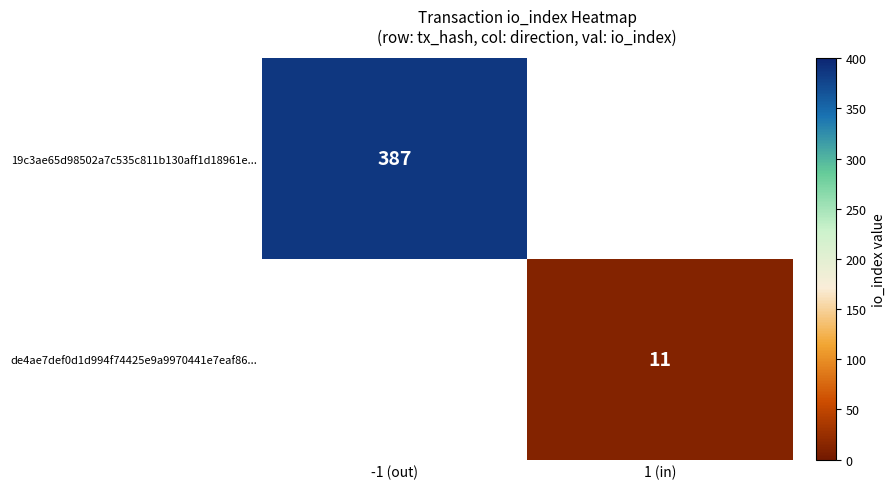

True or false: de4ae7def0d1d994f74425e9a9970441e7eaf86... has a value of 11 at 1 (in).

True